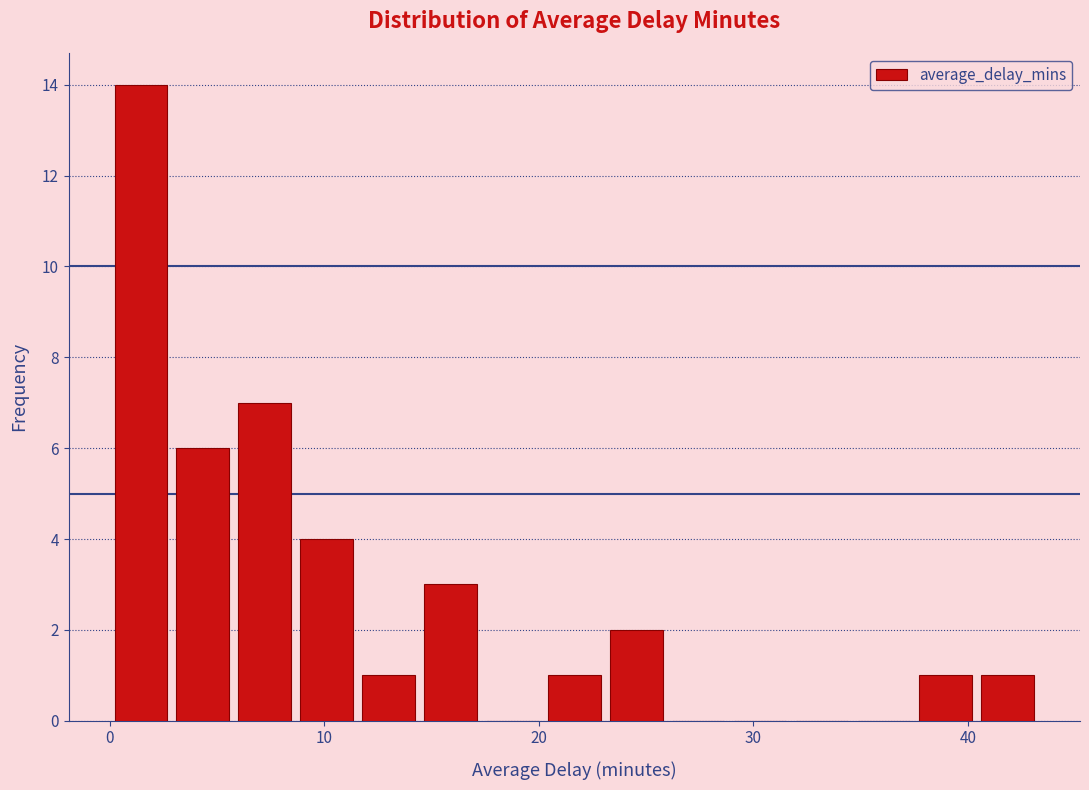

Around what value on the x-axis is the tallest bar? Give the approximate position of its centre, as read against the axis.

1